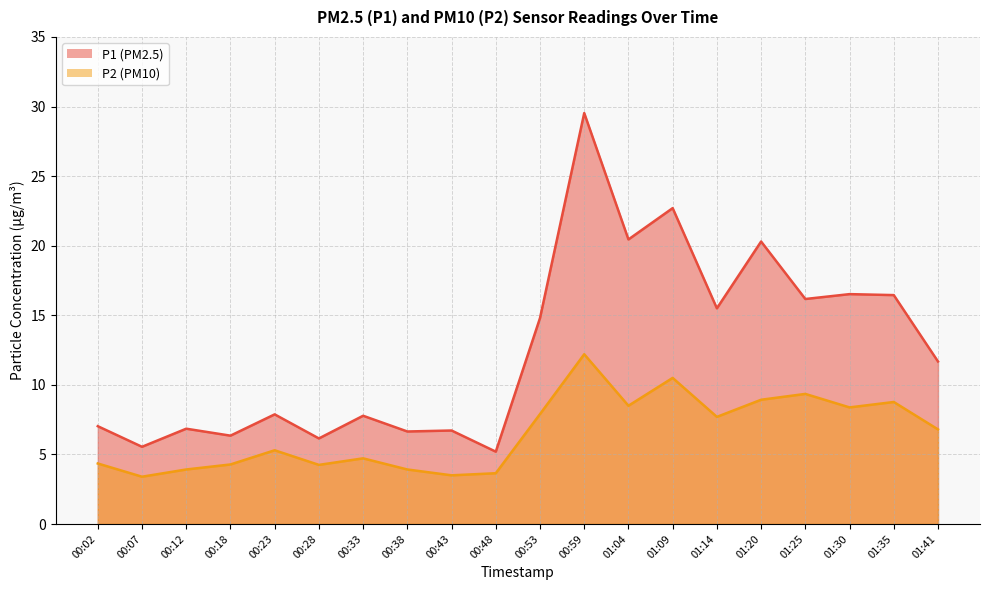

The value of P2 at 00:02 is 5.9. True or false?

False